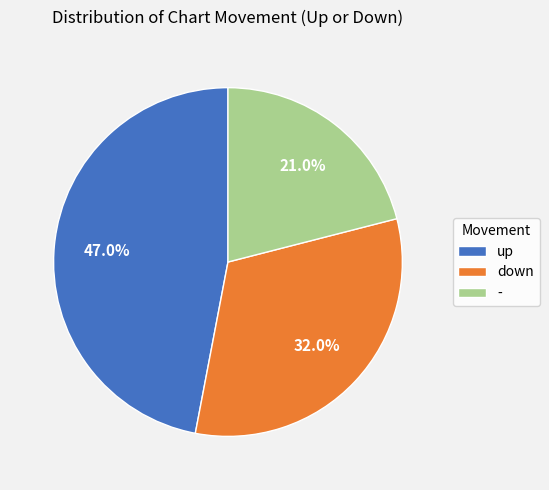

Between - and up, which is larger?

up